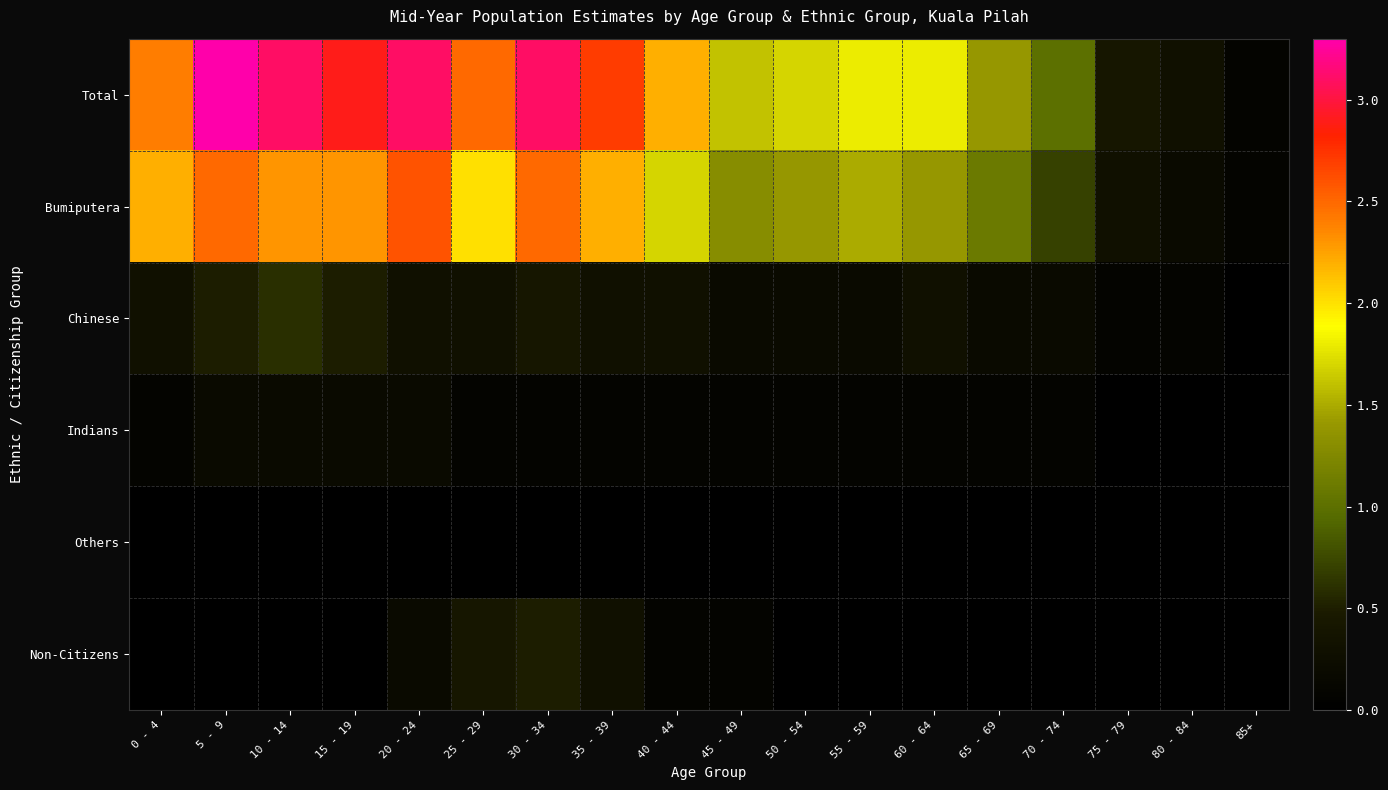

Rank the series at 60 - 64 from highest to lowest value.

Total, Bumiputera, Chinese, Indians, Others, Non-Citizens